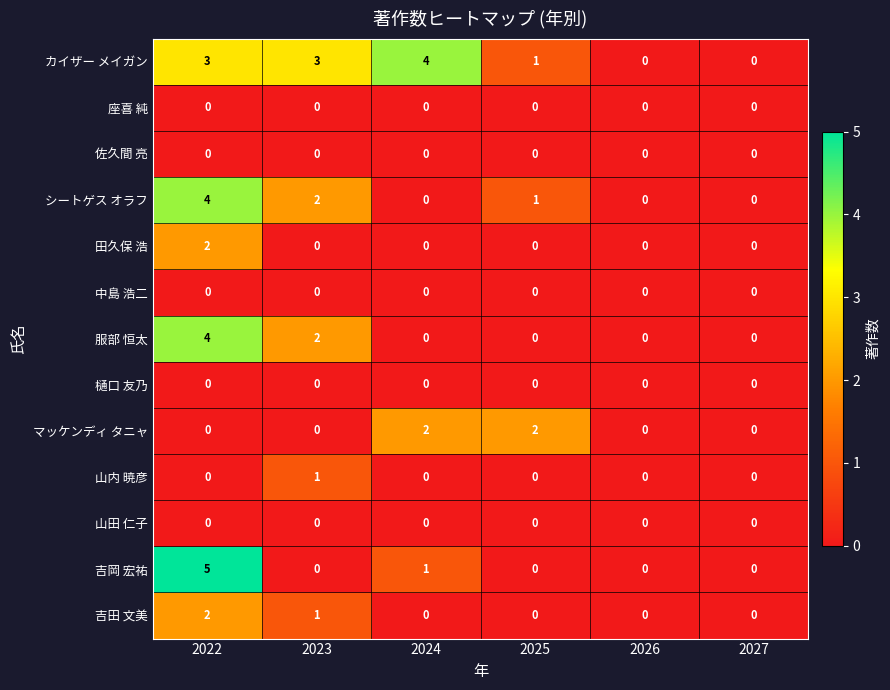

Which series changed the most between 2022 and 2023?

吉岡 宏祐